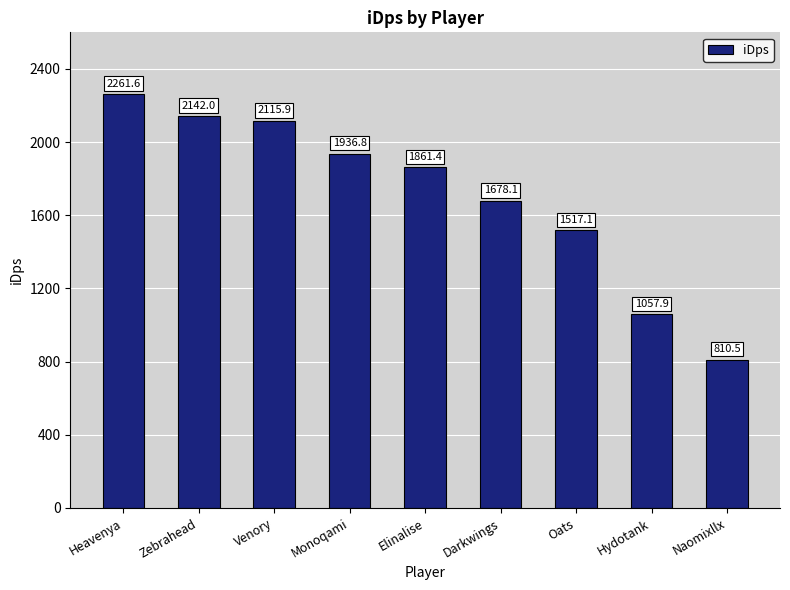

How many values are below 1861?

4